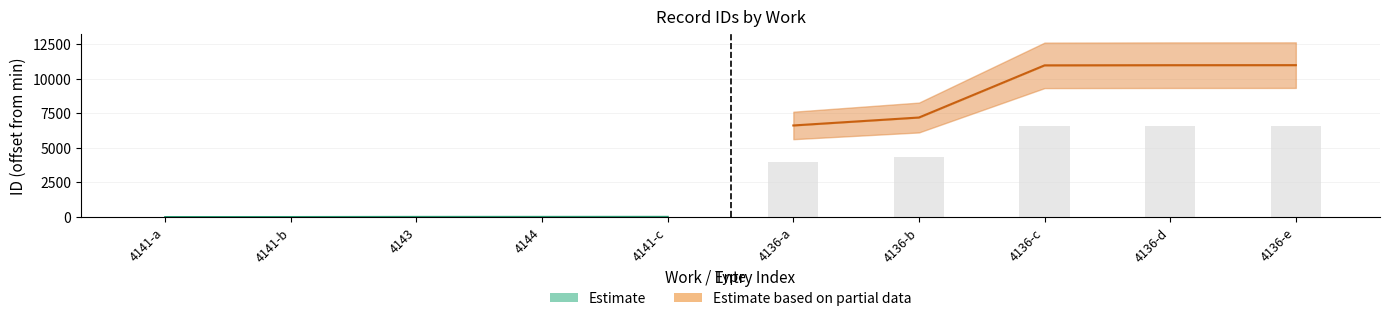

Reading left to right, extract all data points from this chart.

Estimate: 0.0	2.0	11.0	12.0	14.0
Estimate based on partial data: 6614.0	7187.0	10954.0	10966.0	10969.0
Observed (est.): 0.0	1.2	6.6	7.2	8.4
Observed (partial): 3968.4	4312.2	6572.4	6579.6	6581.4